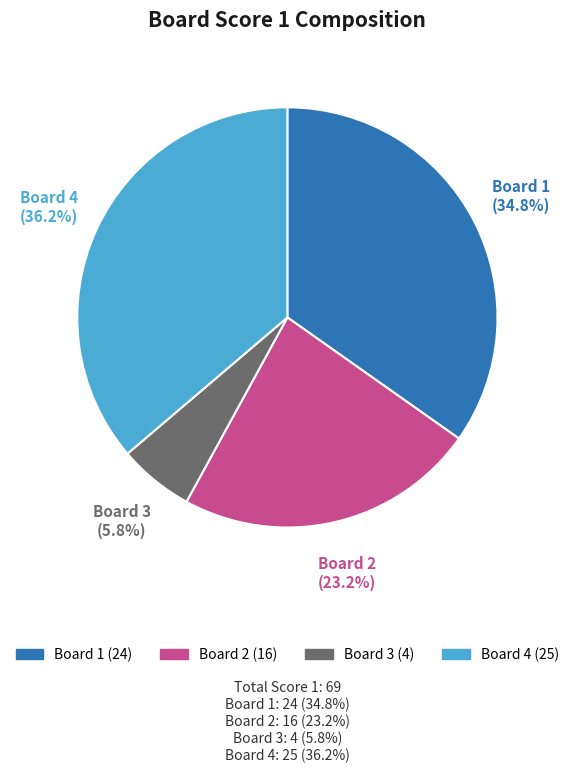

Does any single category account for the majority?

No